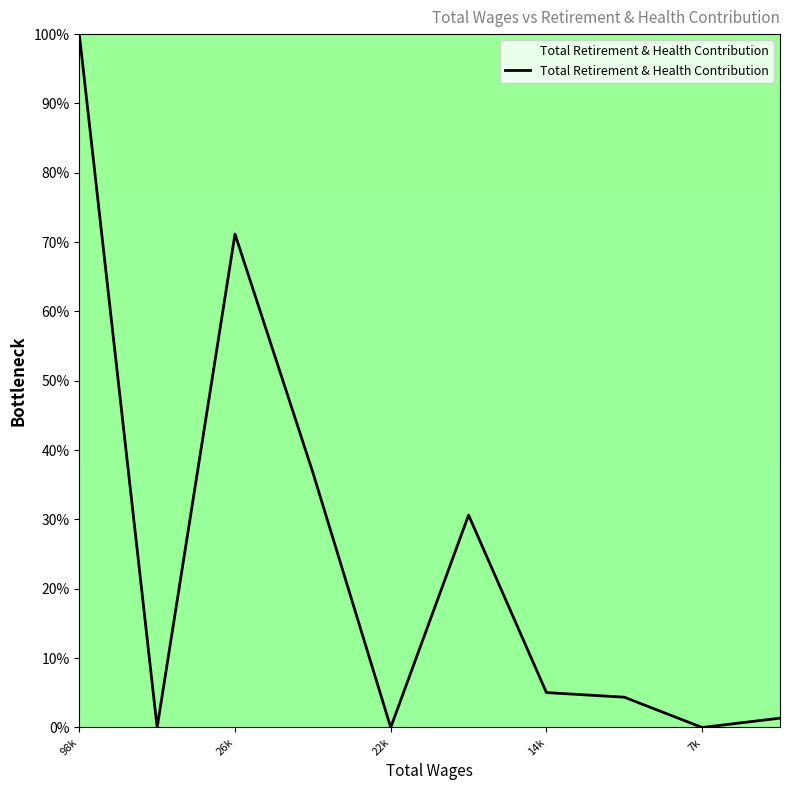

What is the difference between the maximum and minimum values?

100.0